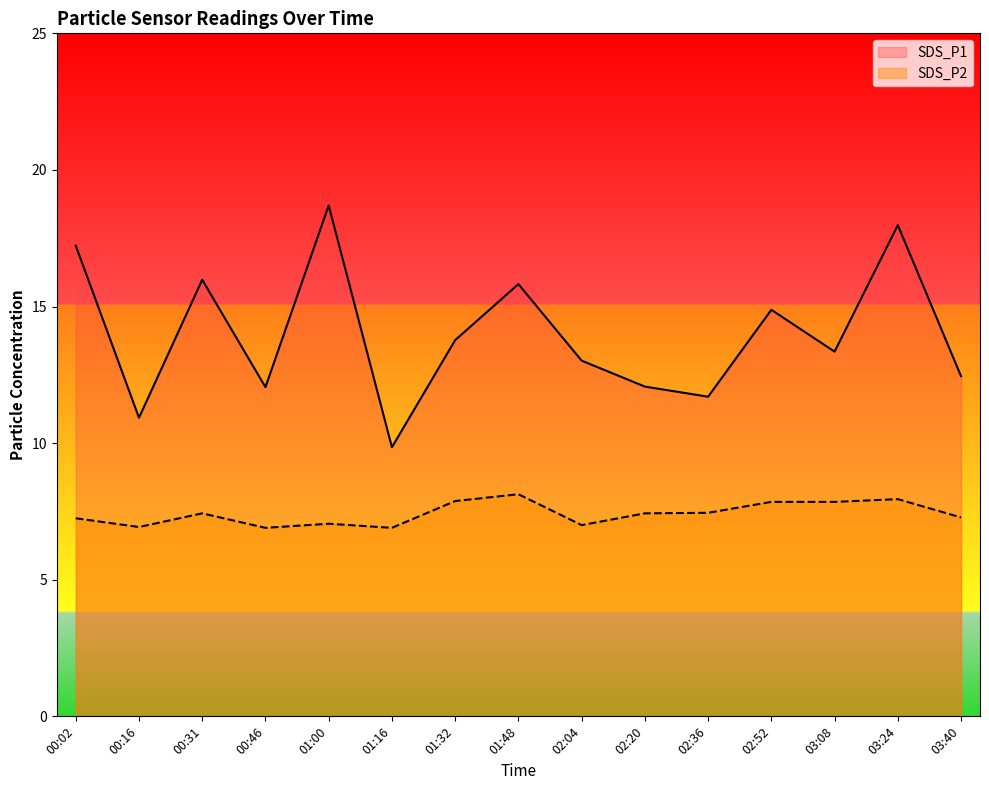

True or false: SDS_P1 and SDS_P2 intersect in this chart.

False